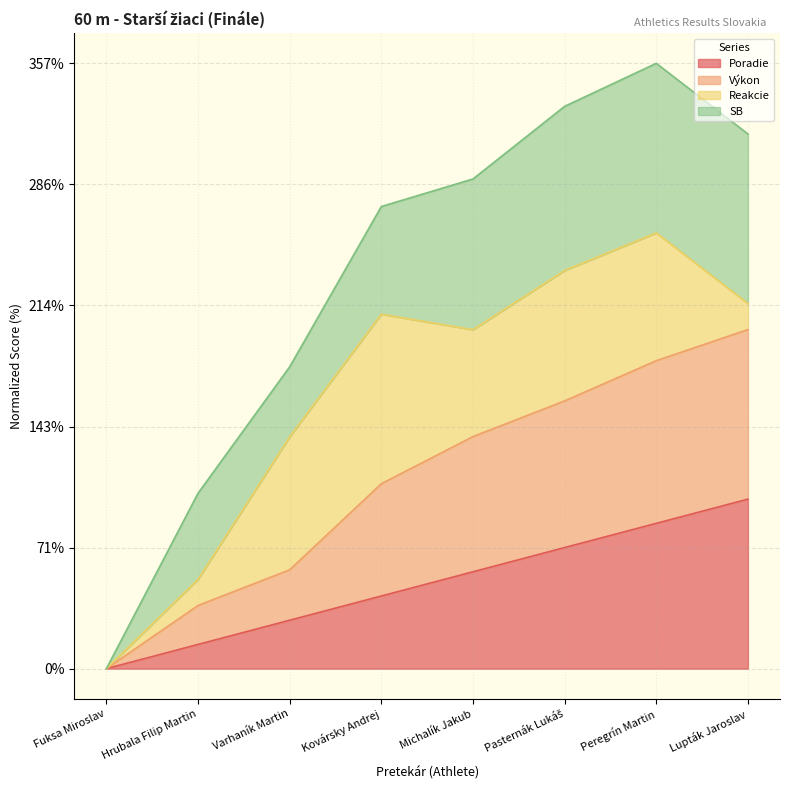

At which label is Výkon closest to 100?

Kovársky Andrej